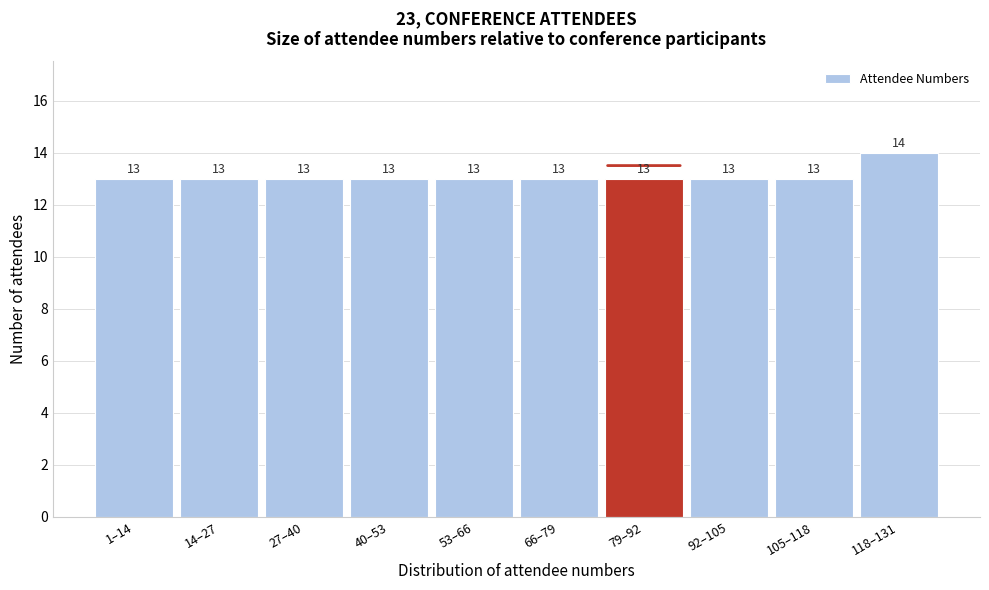

Reading right to left, extract all data points from this chart.

14	13	13	13	13	13	13	13	13	13